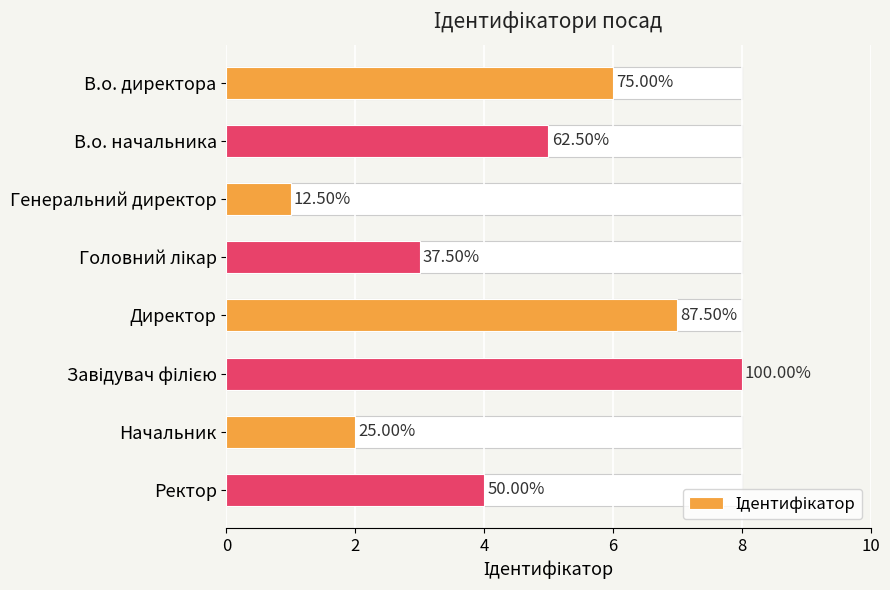

Count the number of values greater than 5.

3